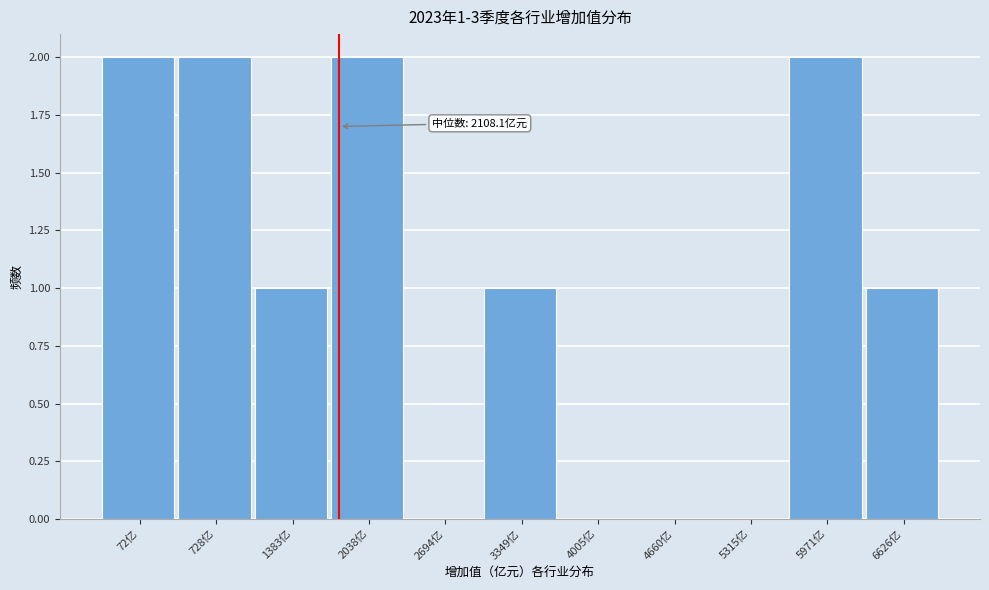

Reading left to right, transcribe all the data shown in this chart.

72亿=2	728亿=2	1383亿=1	2038亿=2	2694亿=0	3349亿=1	4005亿=0	4660亿=0	5315亿=0	5971亿=2	6626亿=1